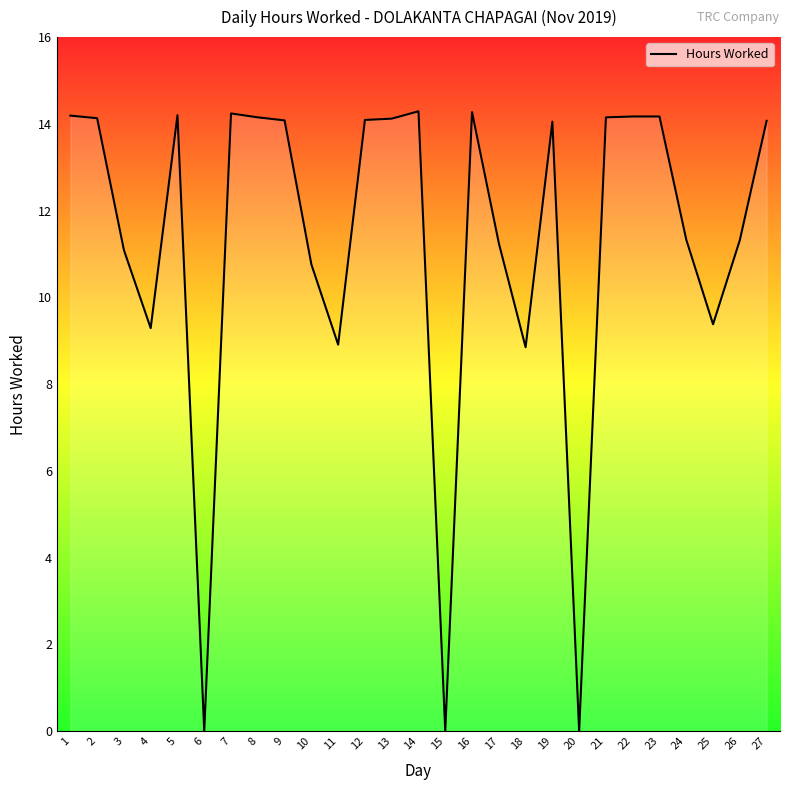

True or false: the data shows 8.9 at 11.

True